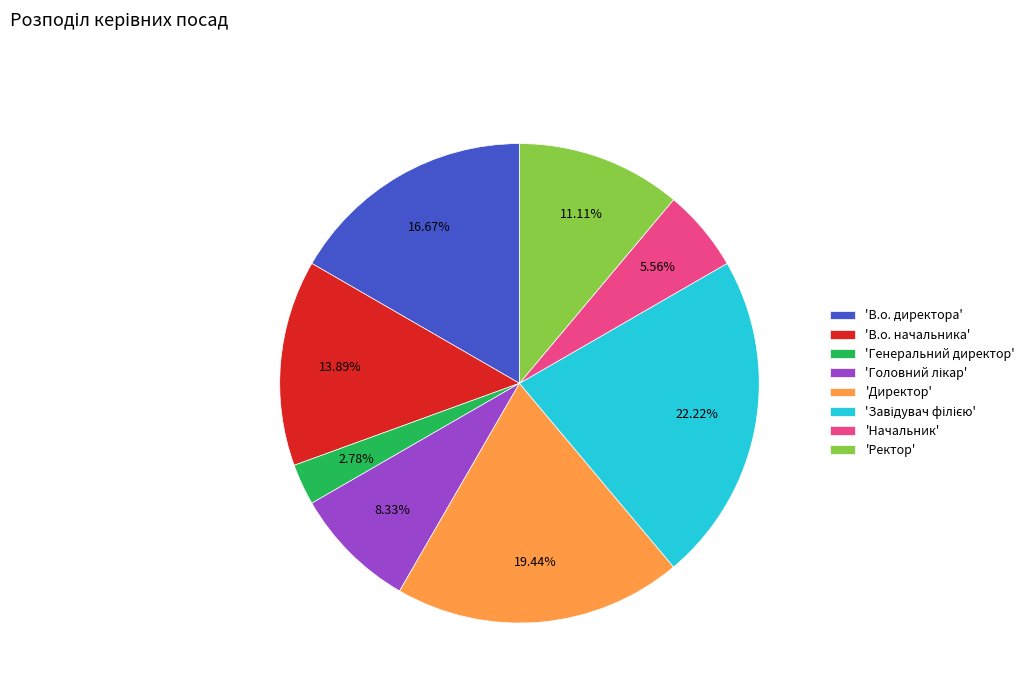

Does 'Ректор' account for over 50% of the chart?

No